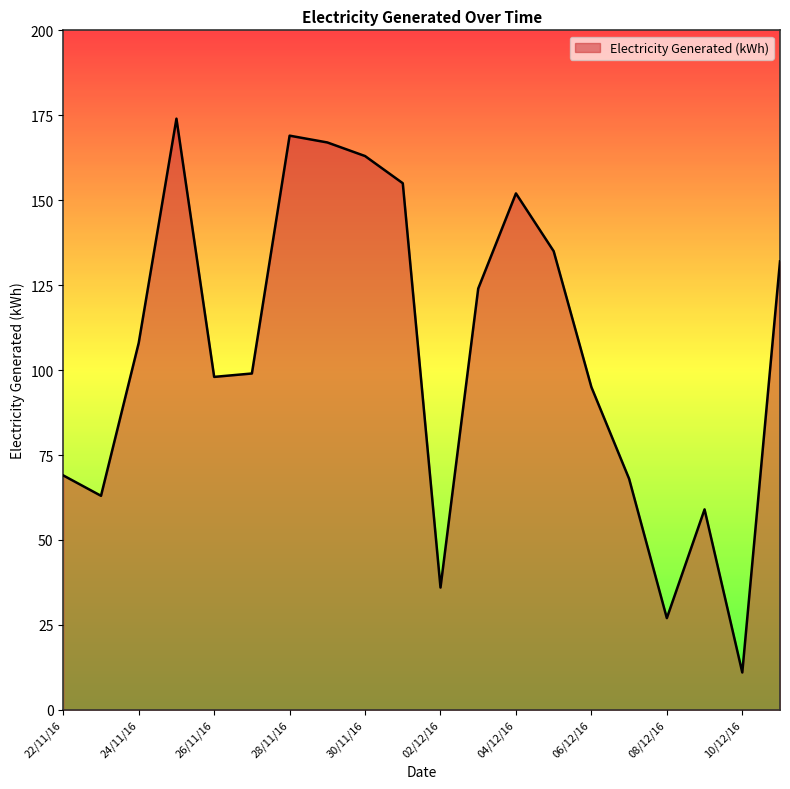

What is the difference between the maximum and minimum values?

163